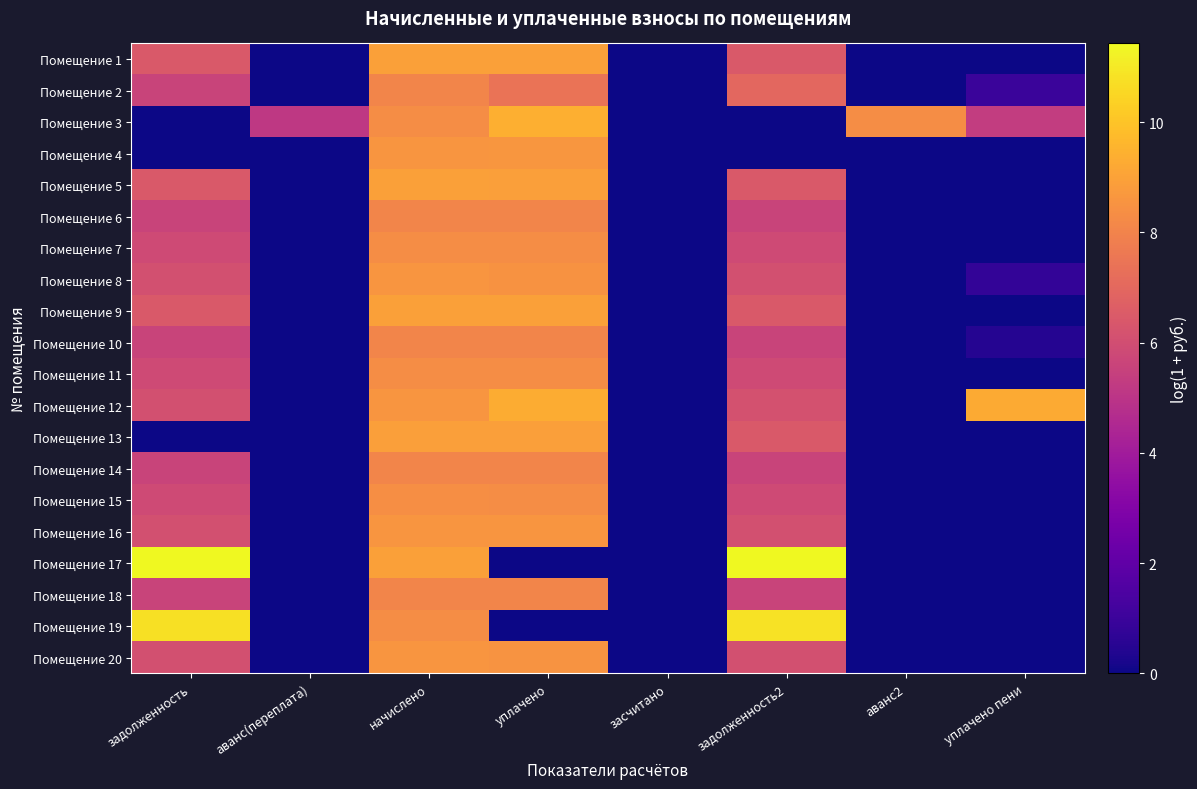

Reading left to right, list all the values displayed in this chart.

Помещение 1: задолженность=6.5	аванс(переплата)=0.0	начислено=8.9	уплачено=8.9	засчитано=0.0	задолженность2=6.5	аванс2=0.0	уплачено пени=0.0
Помещение 2: задолженность=5.6	аванс(переплата)=0.0	начислено=8.1	уплачено=7.4	засчитано=0.0	задолженность2=7.0	аванс2=0.0	уплачено пени=1.0
Помещение 3: задолженность=0.0	аванс(переплата)=5.2	начислено=8.3	уплачено=9.4	засчитано=0.0	задолженность2=0.0	аванс2=8.3	уплачено пени=5.3
Помещение 4: задолженность=0.0	аванс(переплата)=0.0	начислено=8.6	уплачено=8.6	засчитано=0.0	задолженность2=0.0	аванс2=0.0	уплачено пени=0.0
Помещение 5: задолженность=6.4	аванс(переплата)=0.0	начислено=8.9	уплачено=8.9	засчитано=0.0	задолженность2=6.4	аванс2=0.0	уплачено пени=0.0
Помещение 6: задолженность=5.6	аванс(переплата)=0.0	начислено=8.1	уплачено=8.1	засчитано=0.0	задолженность2=5.6	аванс2=0.0	уплачено пени=0.0
Помещение 7: задолженность=5.9	аванс(переплата)=0.0	начислено=8.3	уплачено=8.3	засчитано=0.0	задолженность2=5.9	аванс2=0.0	уплачено пени=0.0
Помещение 8: задолженность=6.1	аванс(переплата)=0.0	начислено=8.6	уплачено=8.5	засчитано=0.0	задолженность2=6.1	аванс2=0.0	уплачено пени=0.8
Помещение 9: задолженность=6.5	аванс(переплата)=0.0	начислено=8.9	уплачено=8.9	засчитано=0.0	задолженность2=6.5	аванс2=0.0	уплачено пени=0.0
Помещение 10: задолженность=5.6	аванс(переплата)=0.0	начислено=8.1	уплачено=8.1	засчитано=0.0	задолженность2=5.6	аванс2=0.0	уплачено пени=0.5
Помещение 11: задолженность=5.9	аванс(переплата)=0.0	начислено=8.3	уплачено=8.3	засчитано=0.0	задолженность2=5.9	аванс2=0.0	уплачено пени=0.0
Помещение 12: задолженность=6.1	аванс(переплата)=0.0	начислено=8.6	уплачено=9.3	засчитано=0.0	задолженность2=6.1	аванс2=0.0	уплачено пени=9.3
Помещение 13: задолженность=0.0	аванс(переплата)=0.0	начислено=8.9	уплачено=8.9	засчитано=0.0	задолженность2=6.4	аванс2=0.0	уплачено пени=0.0
Помещение 14: задолженность=5.6	аванс(переплата)=0.0	начислено=8.1	уплачено=8.1	засчитано=0.0	задолженность2=5.6	аванс2=0.0	уплачено пени=0.0
Помещение 15: задолженность=5.9	аванс(переплата)=0.0	начислено=8.3	уплачено=8.3	засчитано=0.0	задолженность2=5.9	аванс2=0.0	уплачено пени=0.0
Помещение 16: задолженность=6.1	аванс(переплата)=0.0	начислено=8.6	уплачено=8.6	засчитано=0.0	задолженность2=6.1	аванс2=0.0	уплачено пени=0.0
Помещение 17: задолженность=11.4	аванс(переплата)=0.0	начислено=8.9	уплачено=0.0	засчитано=0.0	задолженность2=11.4	аванс2=0.0	уплачено пени=0.0
Помещение 18: задолженность=5.6	аванс(переплата)=0.0	начислено=8.1	уплачено=8.1	засчитано=0.0	задолженность2=5.6	аванс2=0.0	уплачено пени=0.0
Помещение 19: задолженность=10.8	аванс(переплата)=0.0	начислено=8.3	уплачено=0.0	засчитано=0.0	задолженность2=10.8	аванс2=0.0	уплачено пени=0.0
Помещение 20: задолженность=6.1	аванс(переплата)=0.0	начислено=8.6	уплачено=8.6	засчитано=0.0	задолженность2=6.1	аванс2=0.0	уплачено пени=0.0